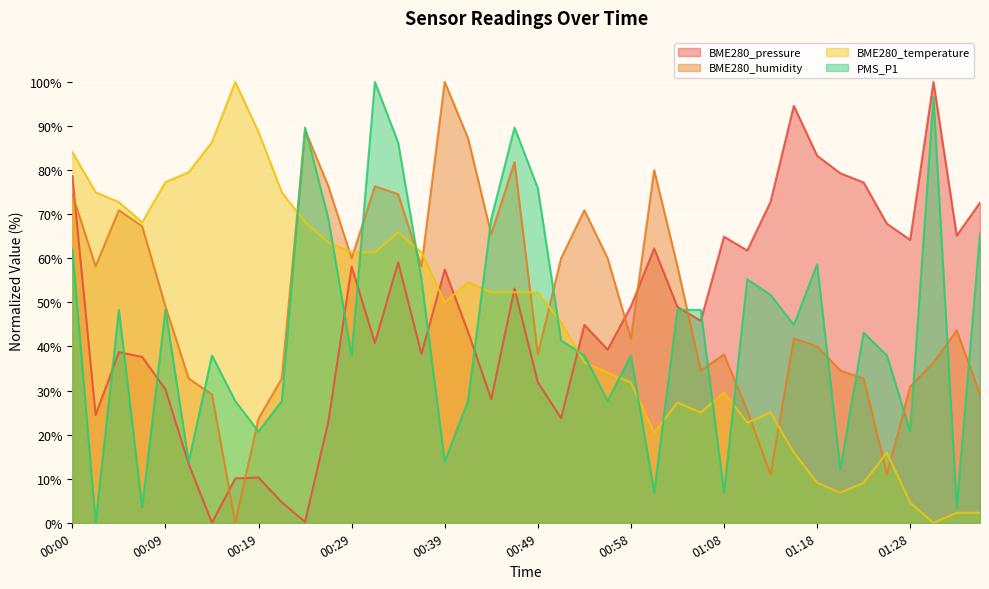

At which category is the sum across all series the highest?

00:00